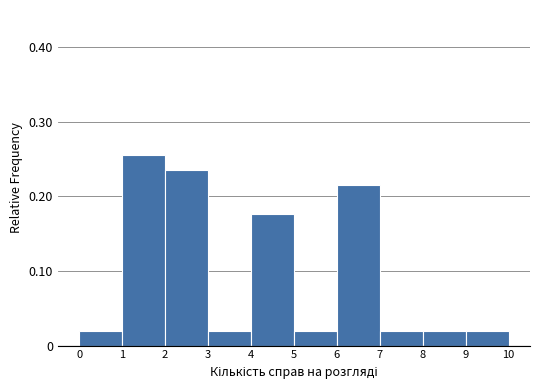

What is the sum of all values?

1.0